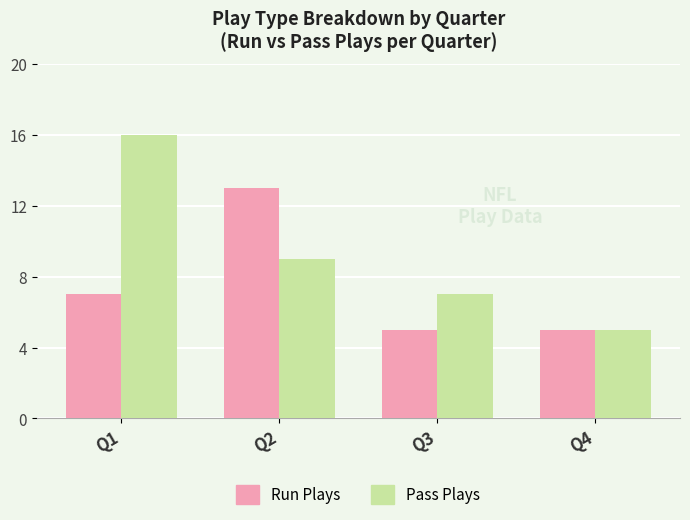

What is the average value of the Run Plays series?

8